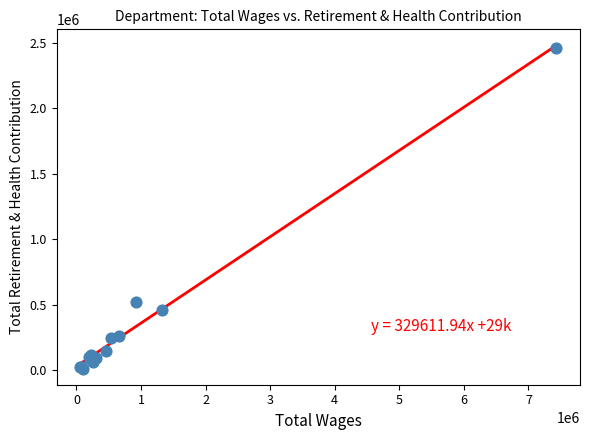

What Y value in the scatter plot is closest to 1235192?

521381